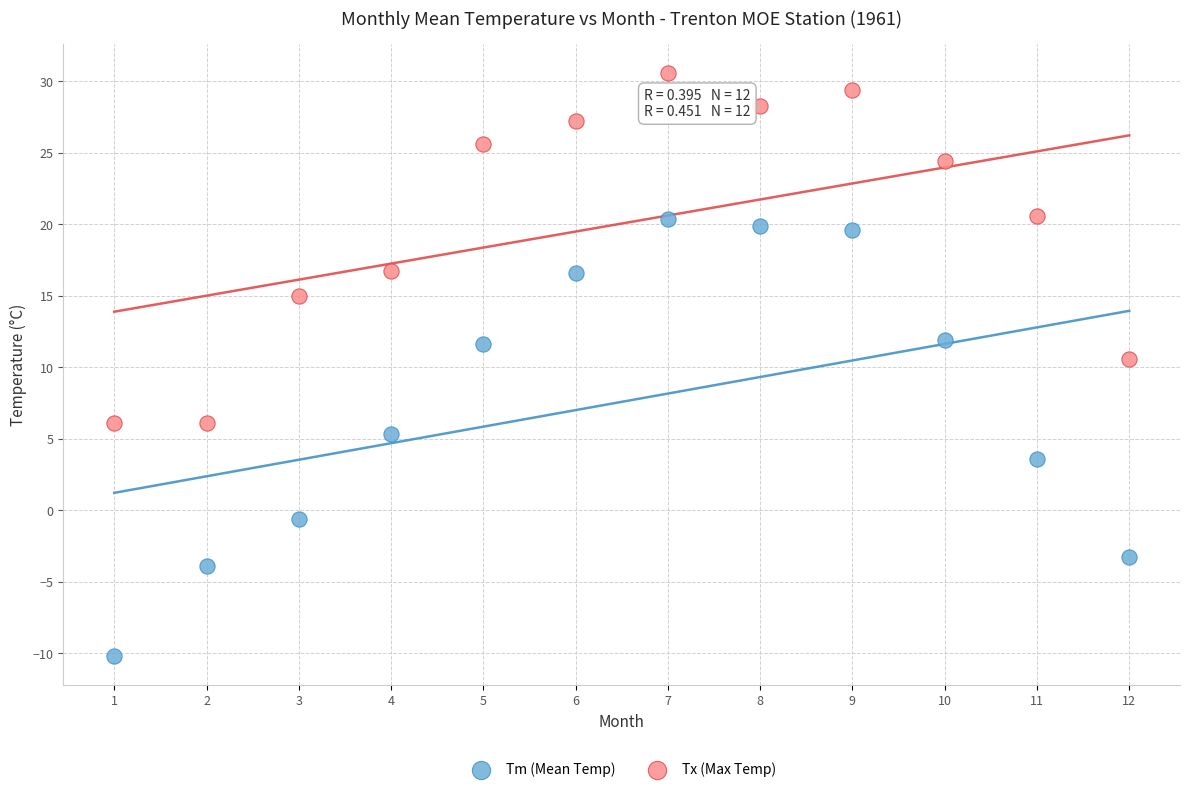

What is the X range (max minus min) for the scatter plot?

11.0